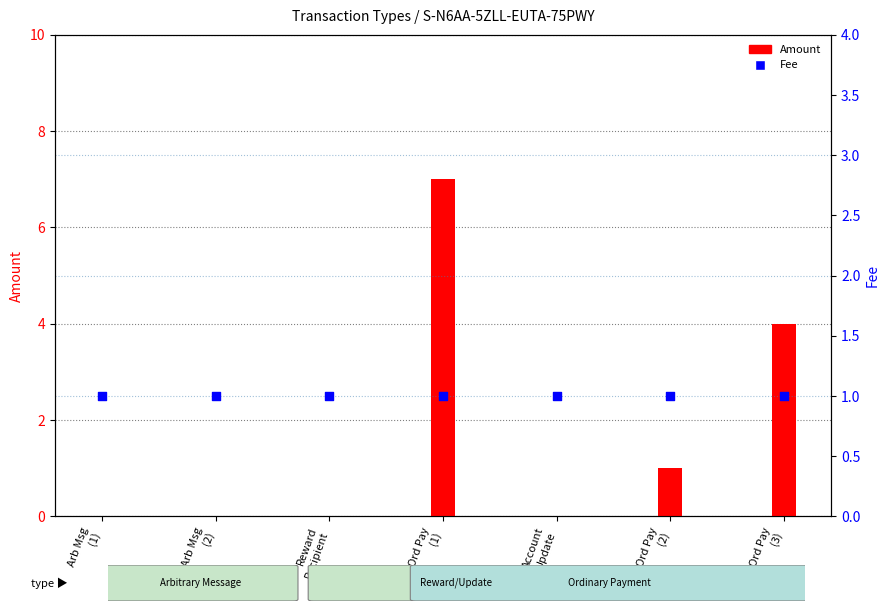

At which category is the sum across all series the highest?

Ord Pay
(1)